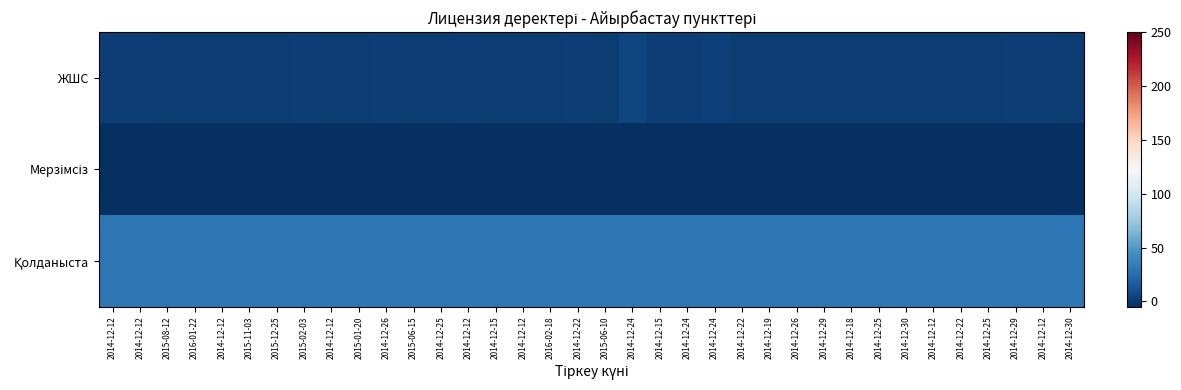

At which category is the sum across all series the highest?

2015-08-12